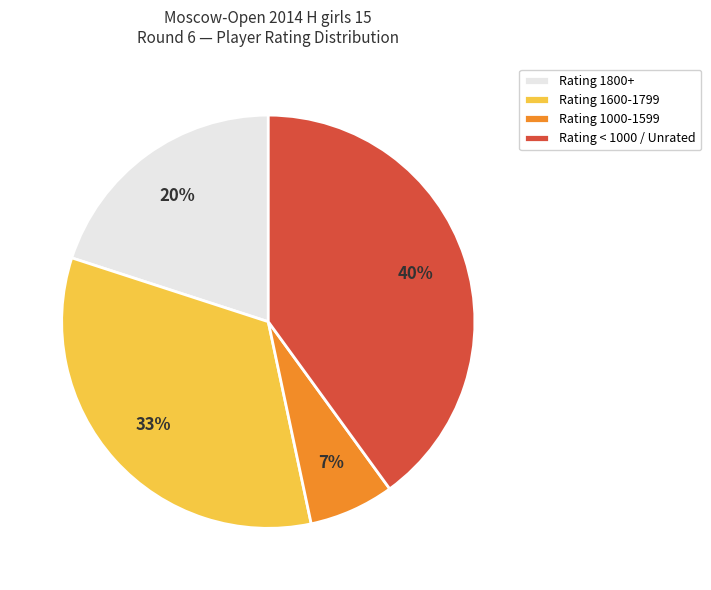

To the nearest percent, what is the average slice percentage?

25%